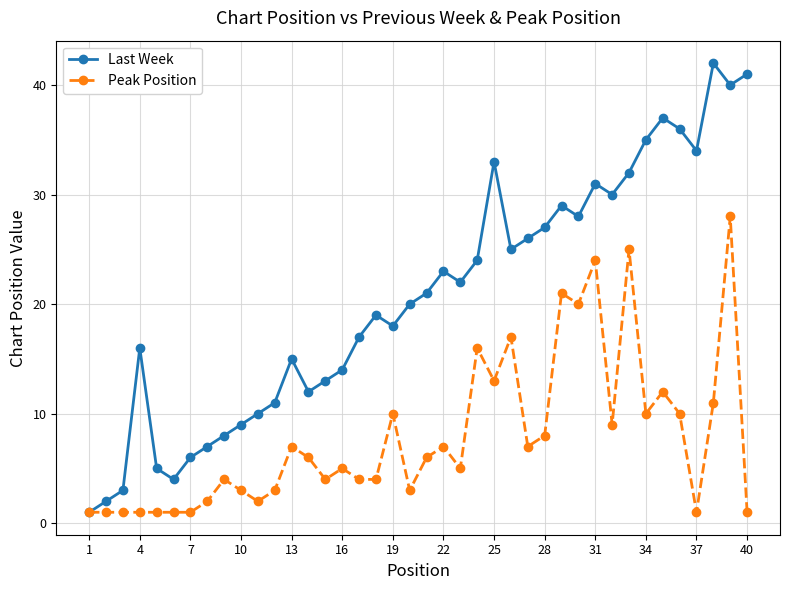

Which series has the largest total across all categories?

Last Week